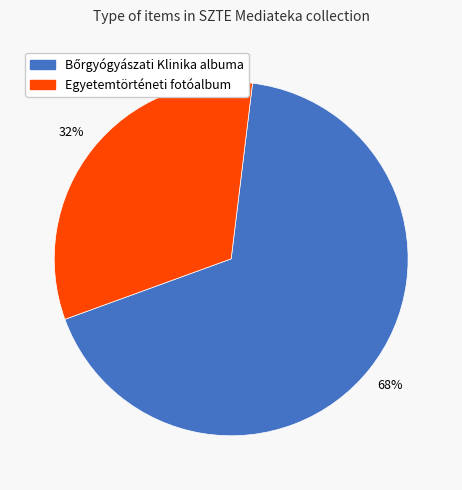

Count the number of slices in the pie.

2